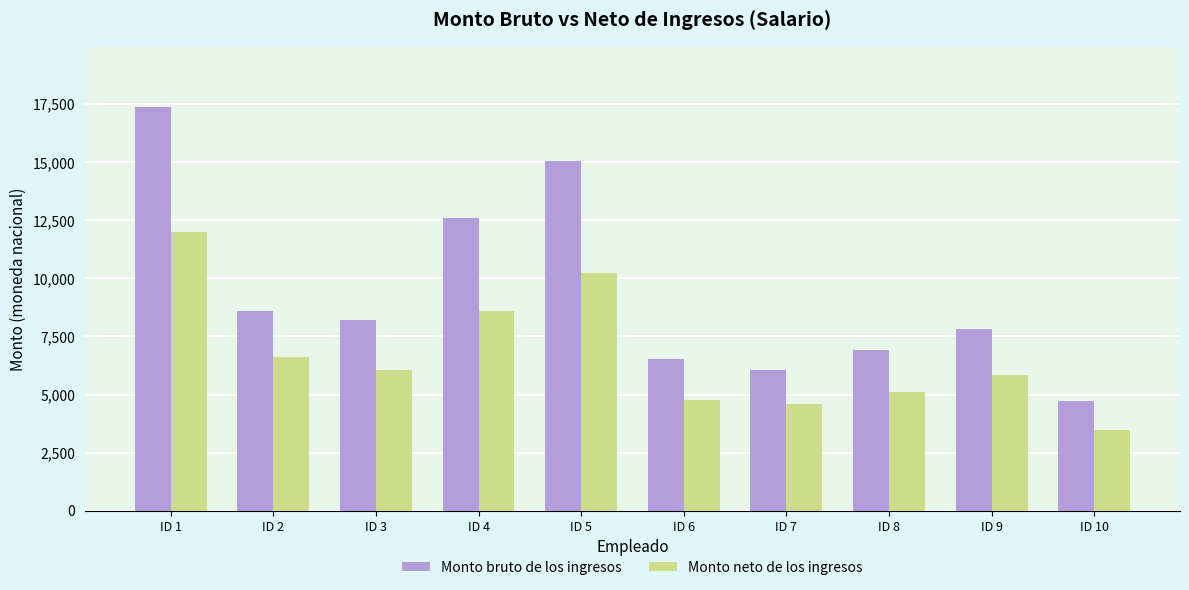

The value of Monto bruto de los ingresos at ID 4 is 12617.6. True or false?

True